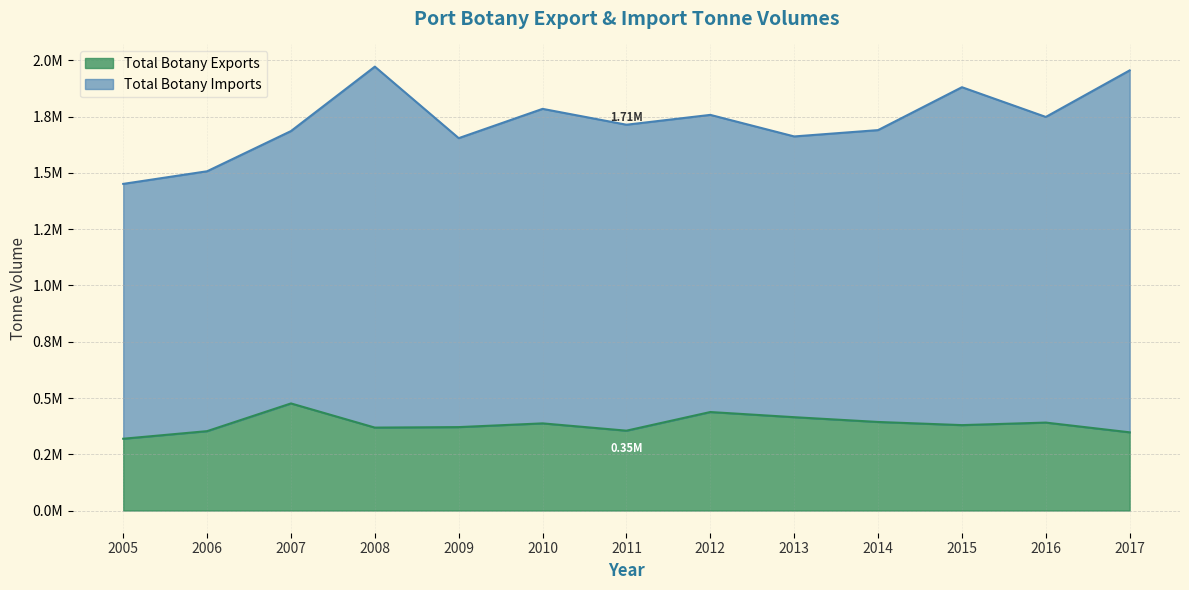

How many data points does each series have?

13